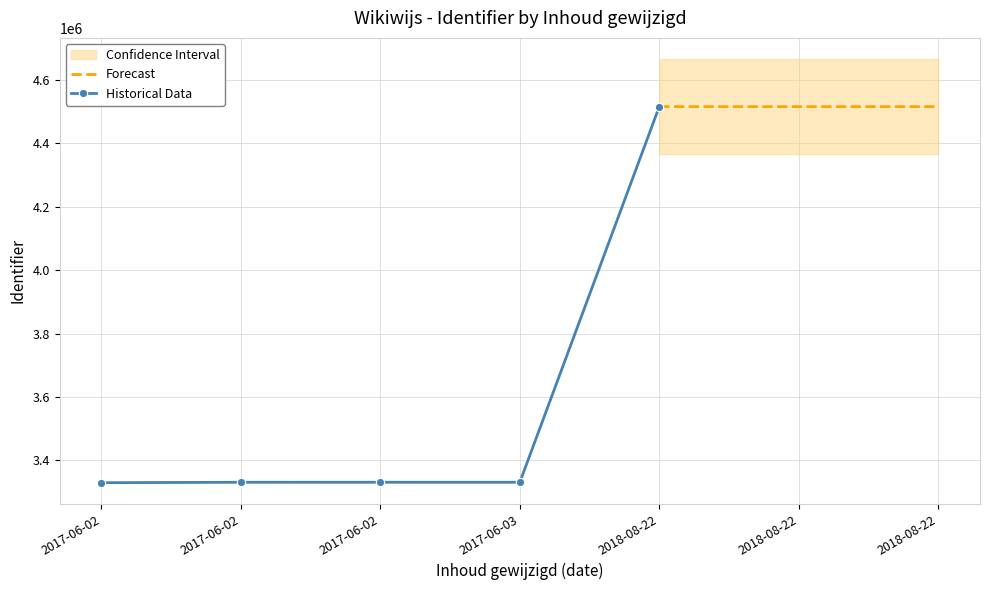

True or false: the data has more than 1 interior local peaks.

False